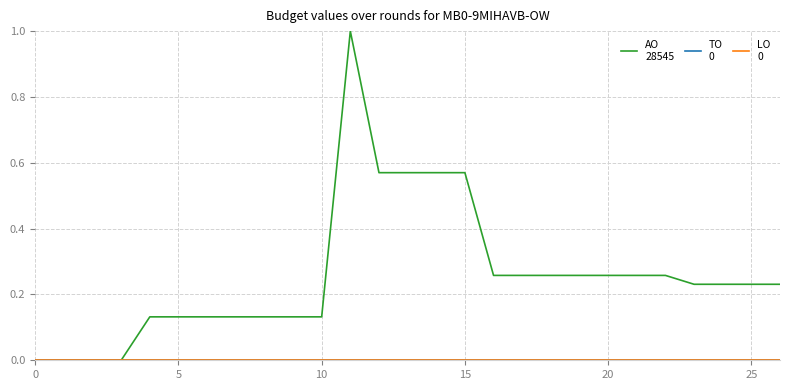

How many lines are shown in the chart?

3